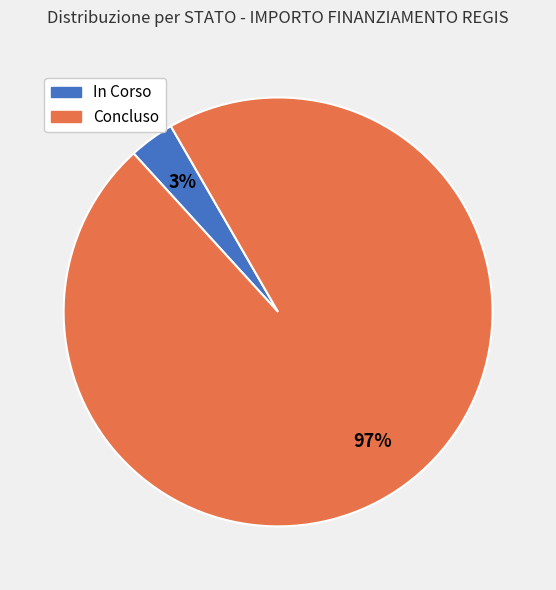

Which has a higher value, In Corso or Concluso?

Concluso